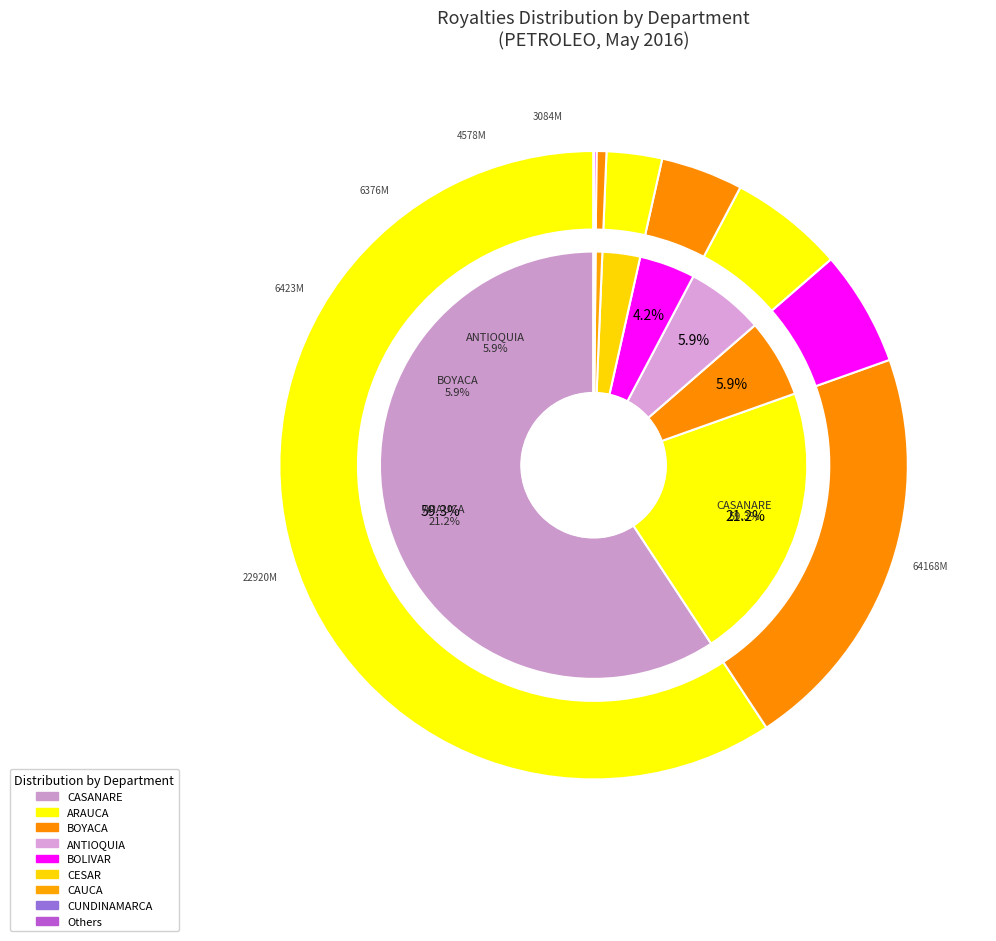

Does 6 represent more than half of the total?

No